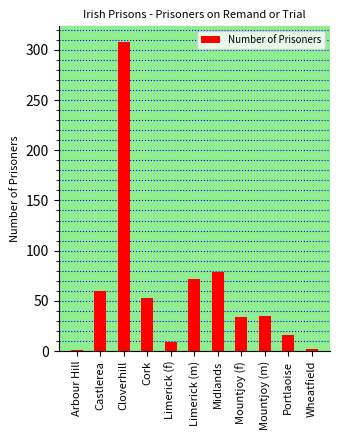

What is the ratio of the value at Castlerea to the value at Mountjoy (m)?

1.7